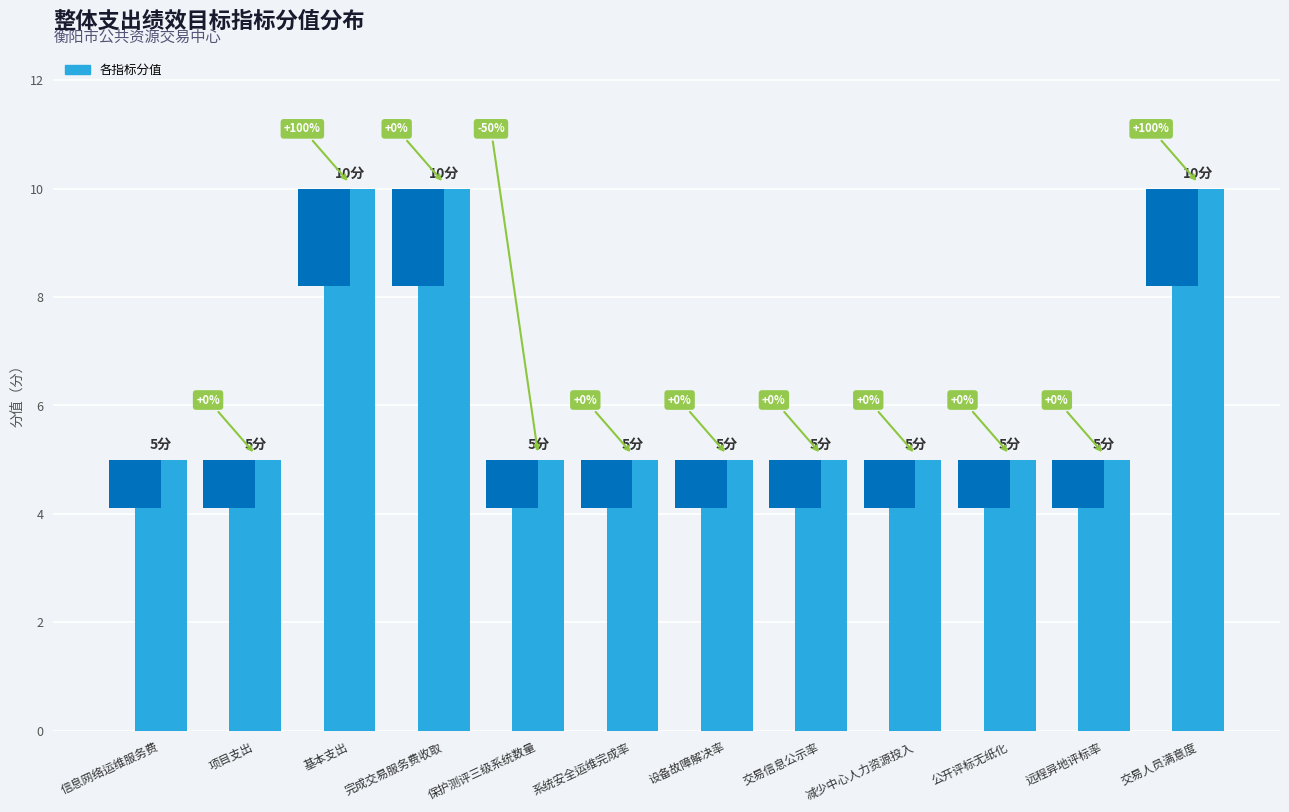

Reading right to left, list all the values displayed in this chart.

交易人员满意度=10	远程异地评标率=5	公开评标无纸化=5	减少中心人力资源投入=5	交易信息公示率=5	设备故障解决率=5	系统安全运维完成率=5	保护测评三级系统数量=5	完成交易服务费收取=10	基本支出=10	项目支出=5	信息网络运维服务费=5